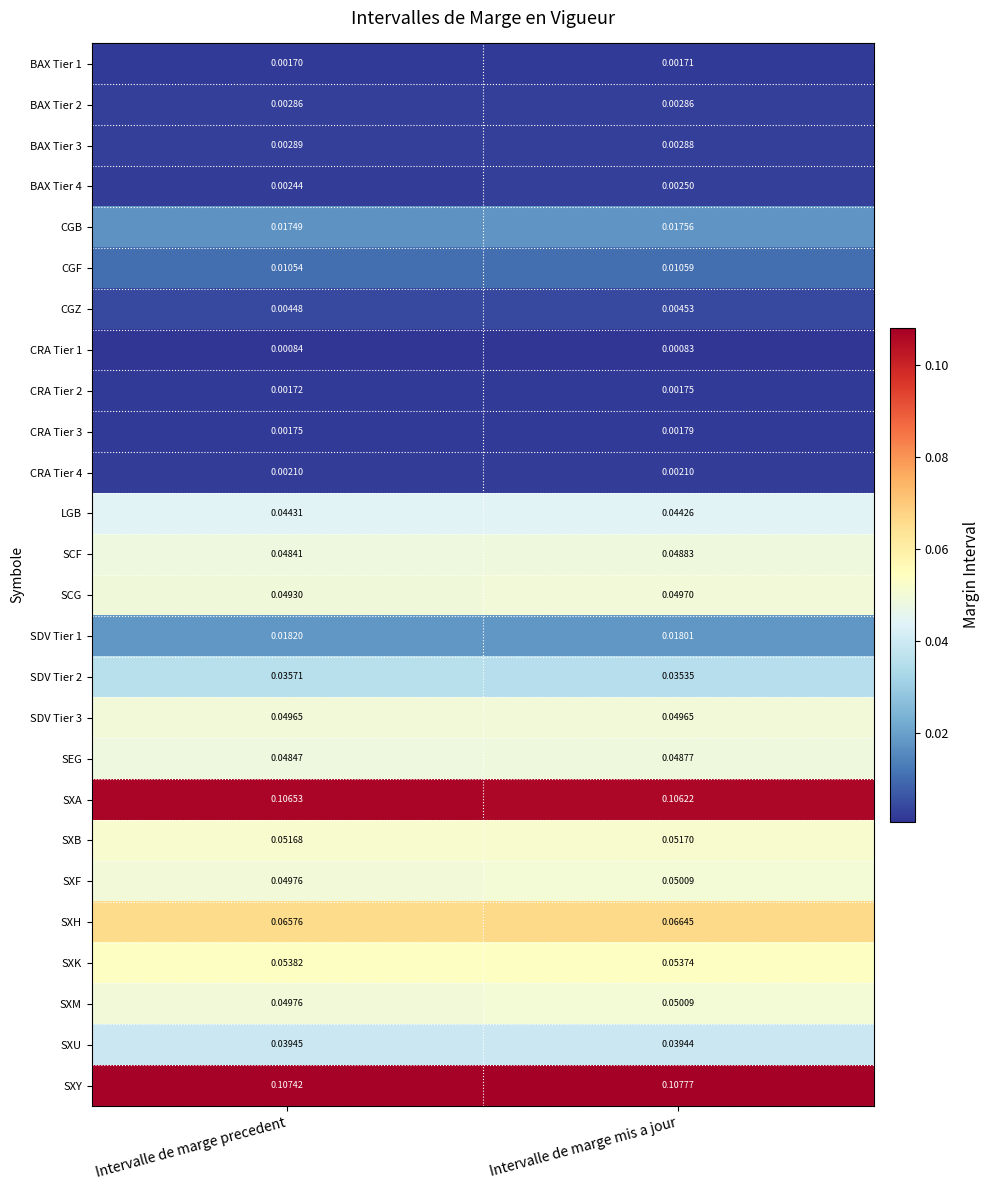

Rank the categories by CRA Tier 3 value from highest to lowest.

Intervalle de marge mis a jour, Intervalle de marge precedent